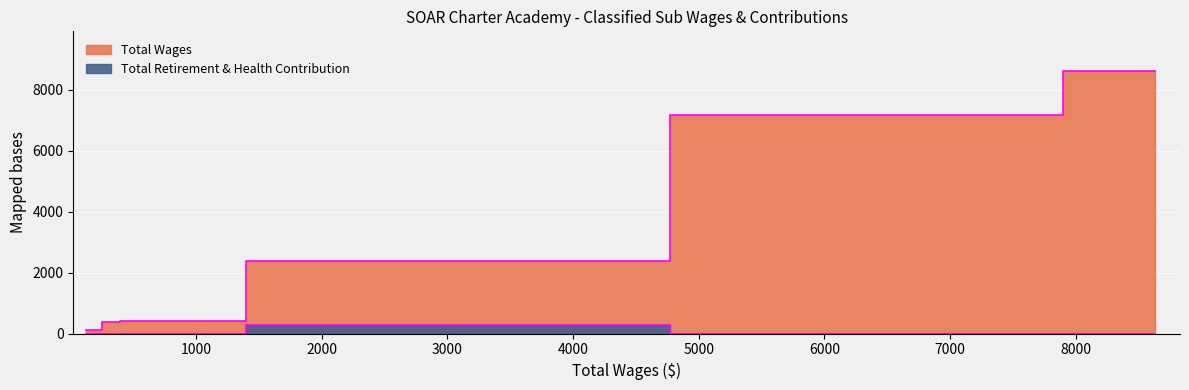

How many data points does each series have?

7